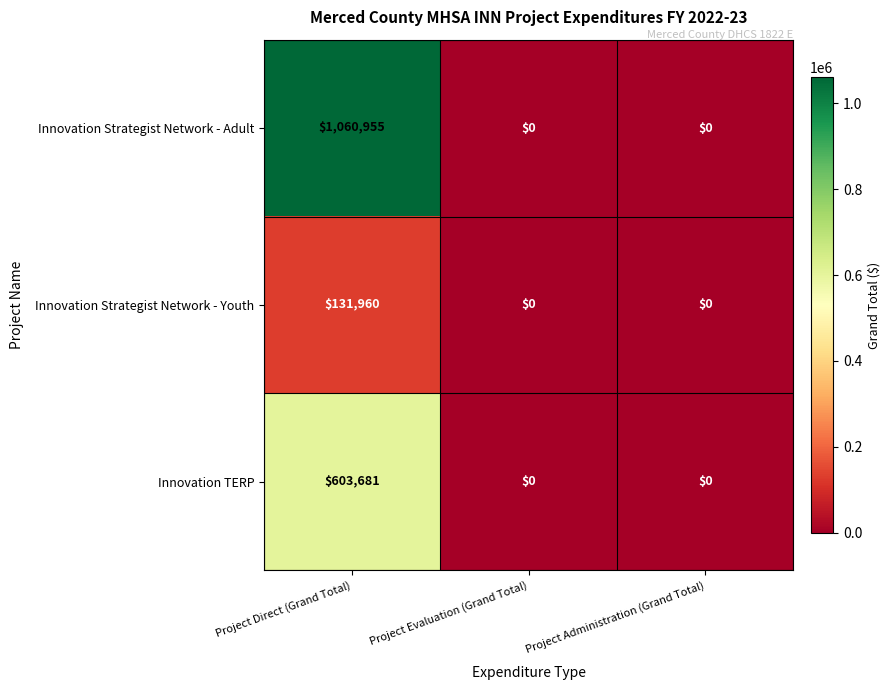

Reading right to left, list all the values displayed in this chart.

Innovation Strategist Network - Adult: Project Administration (Grand Total)=0	Project Evaluation (Grand Total)=0	Project Direct (Grand Total)=1060955
Innovation Strategist Network - Youth: Project Administration (Grand Total)=0	Project Evaluation (Grand Total)=0	Project Direct (Grand Total)=131960
Innovation TERP: Project Administration (Grand Total)=0	Project Evaluation (Grand Total)=0	Project Direct (Grand Total)=603681